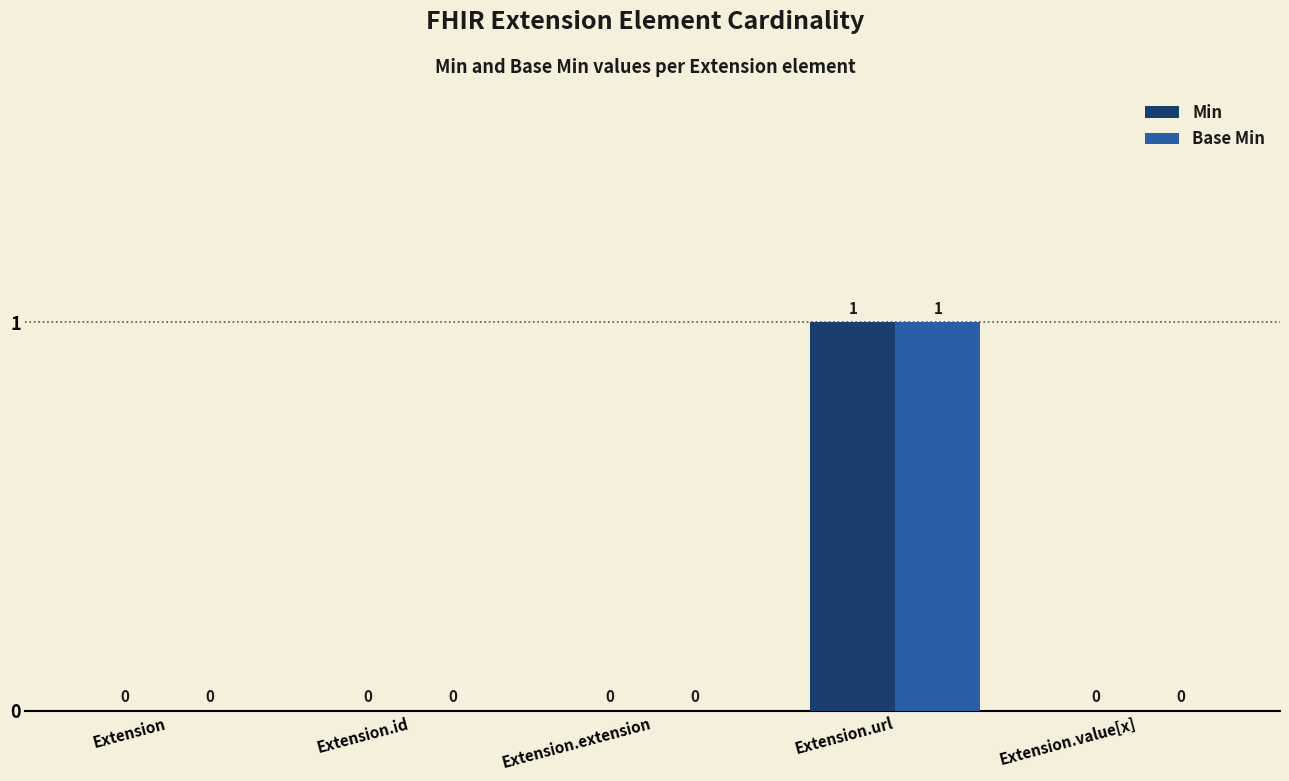

At which category is the sum across all series the highest?

Extension.url